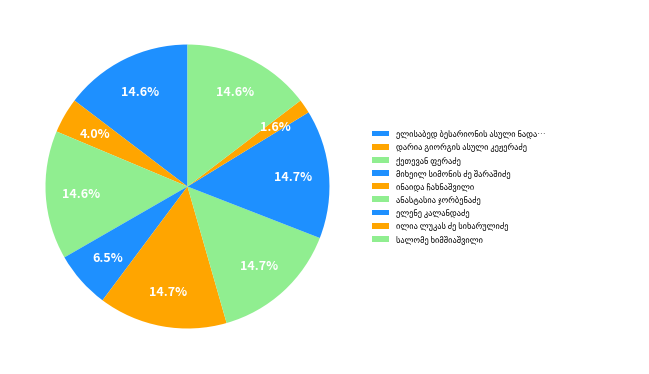

How many slices are in this pie chart?

9